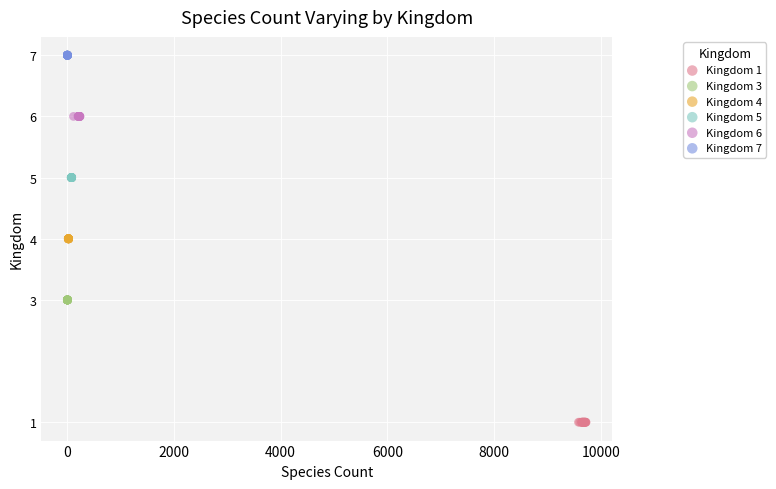

What are all the series names shown in the legend?

Kingdom 1, Kingdom 3, Kingdom 4, Kingdom 5, Kingdom 6, Kingdom 7